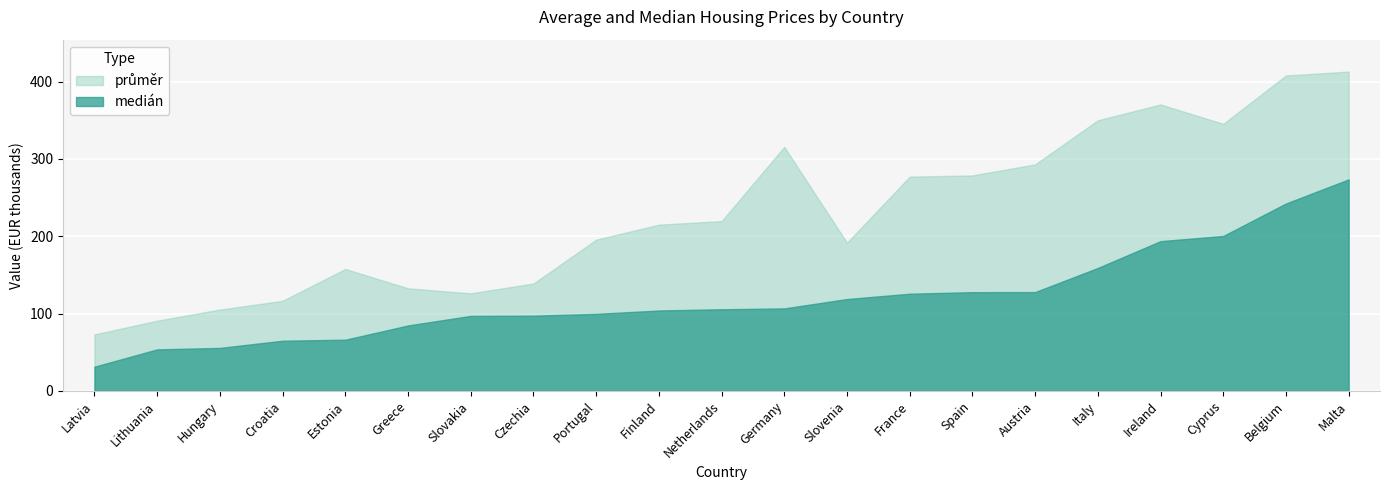

What is the total value across all series at Czechia?

236.2